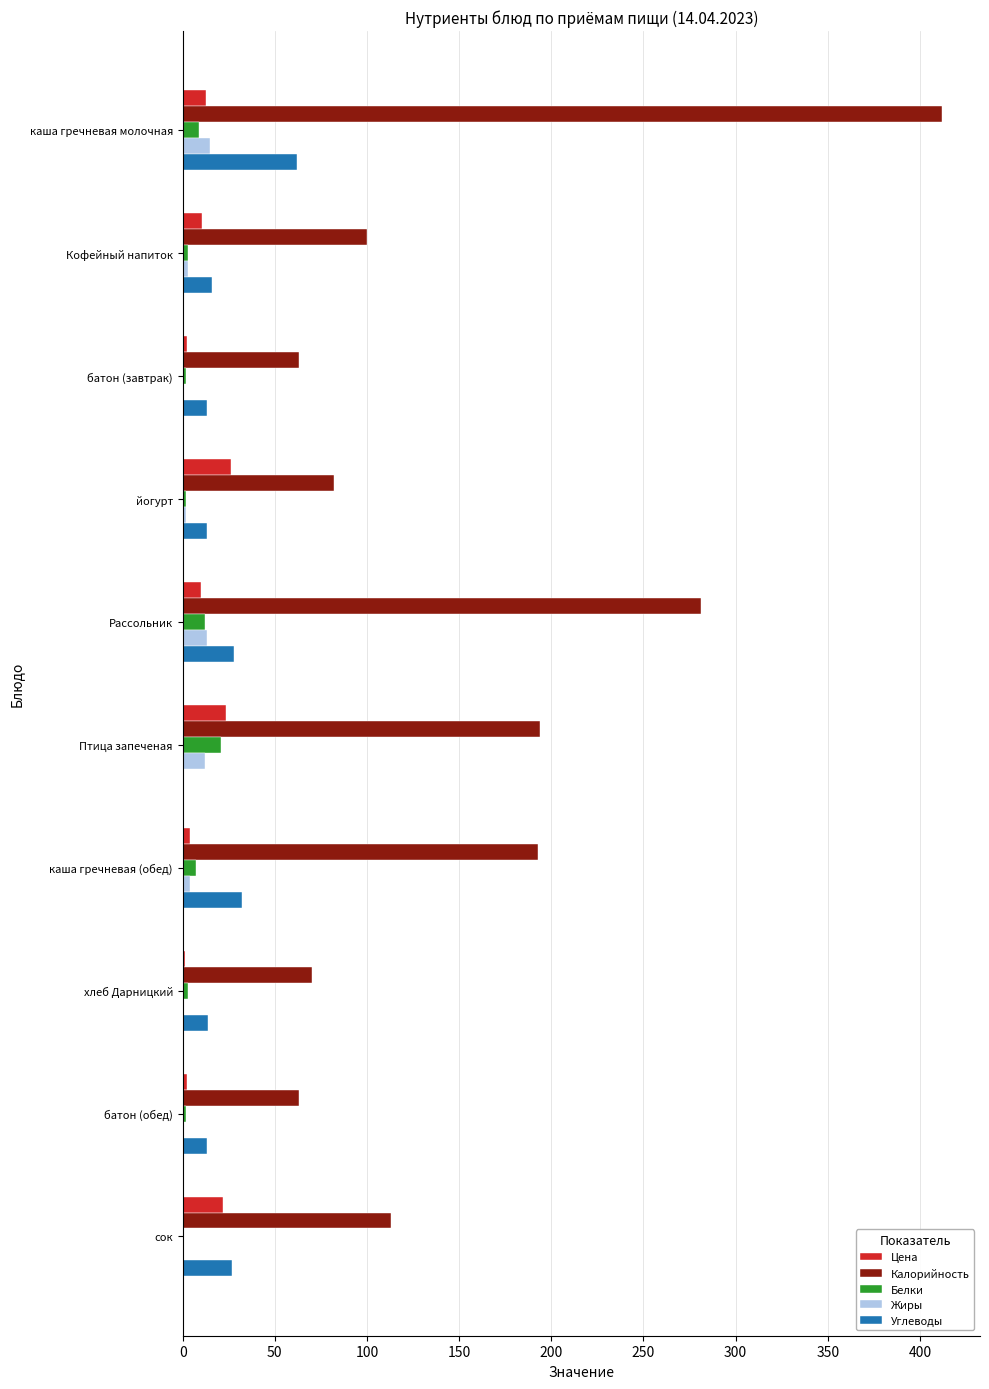

Which series has the largest total across all categories?

Калорийность